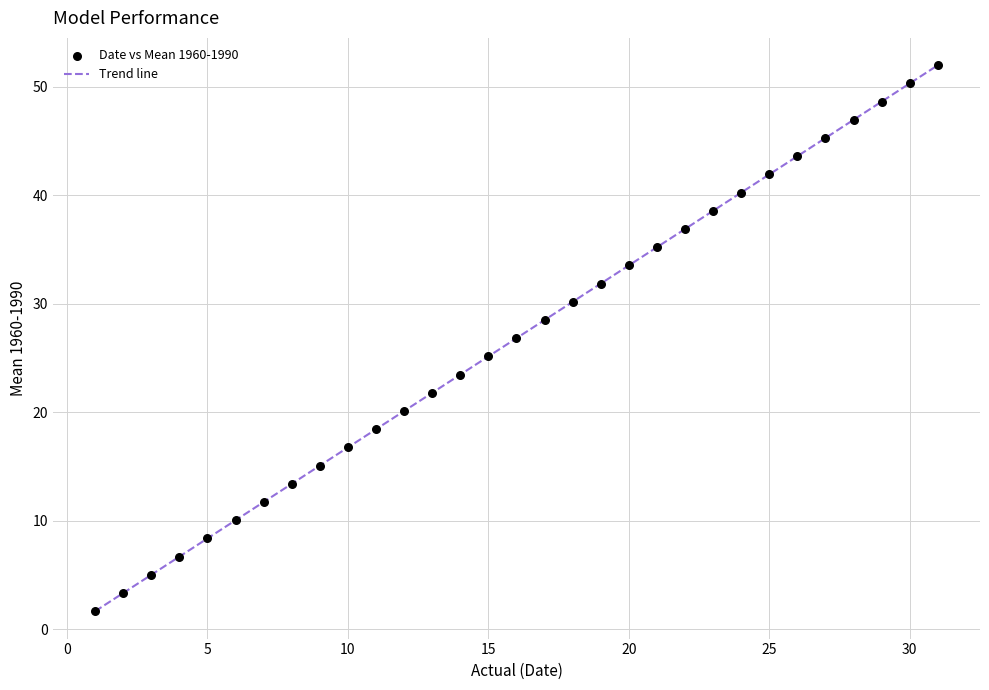

What is the range of Y values (max minus min)?

50.3